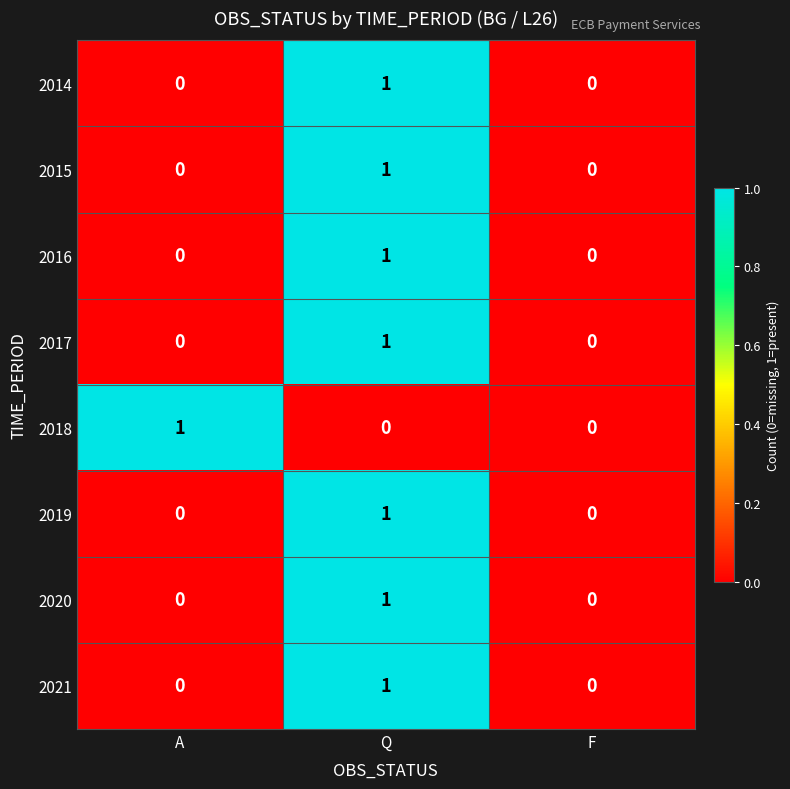

What is the spread (max minus min) of values at A?

1